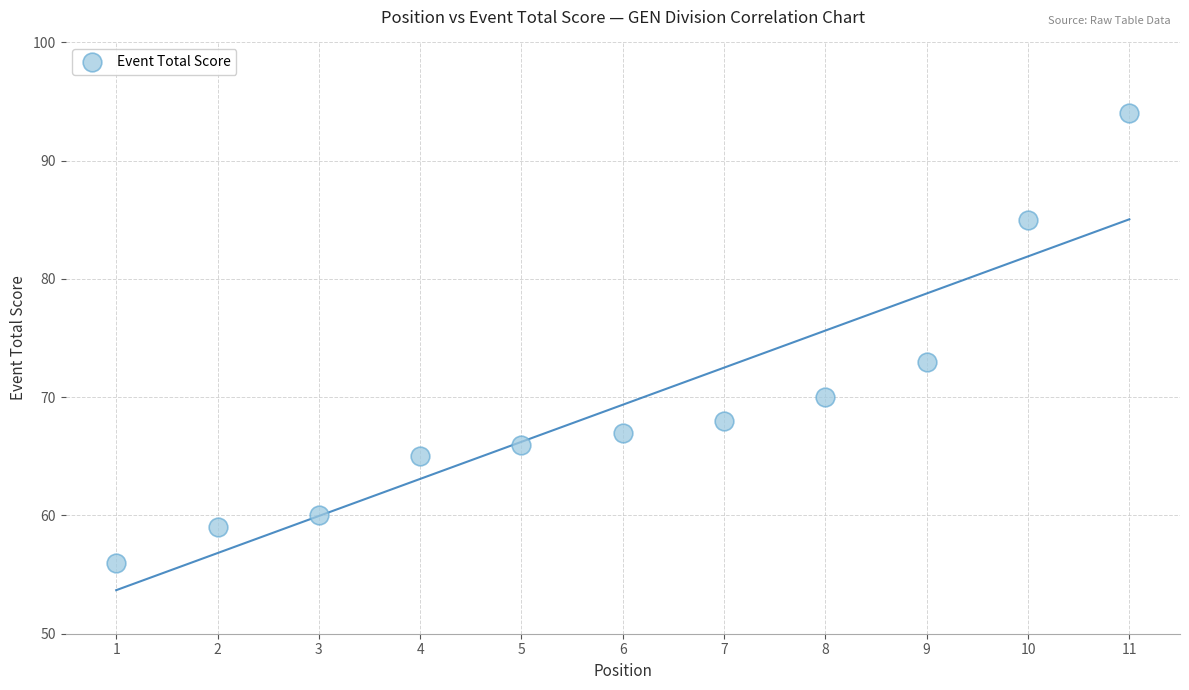

What is the average Y value?

69